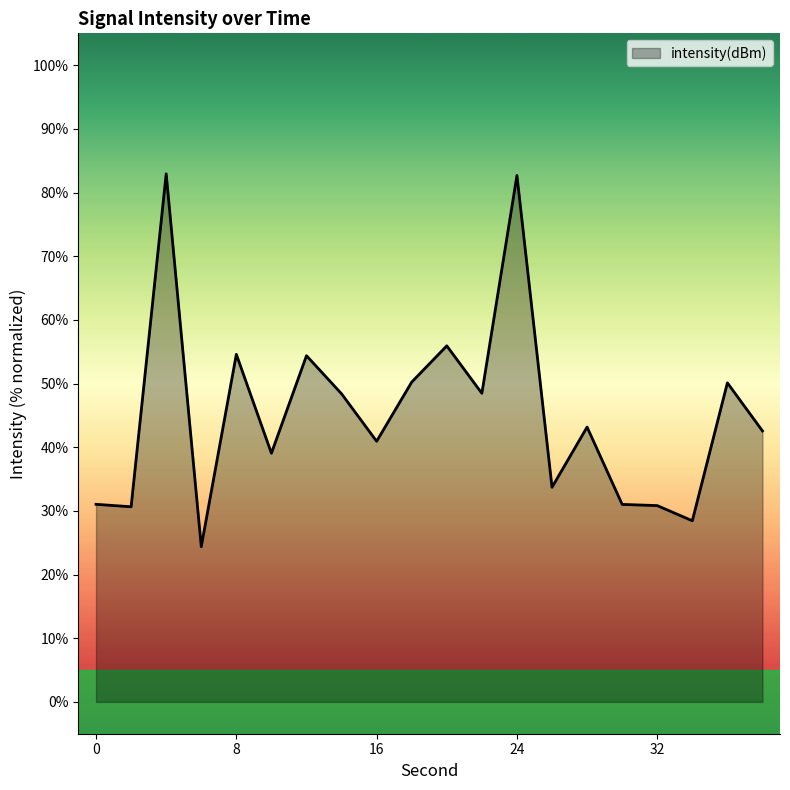

Does the chart display data point markers on the line(s)?

No